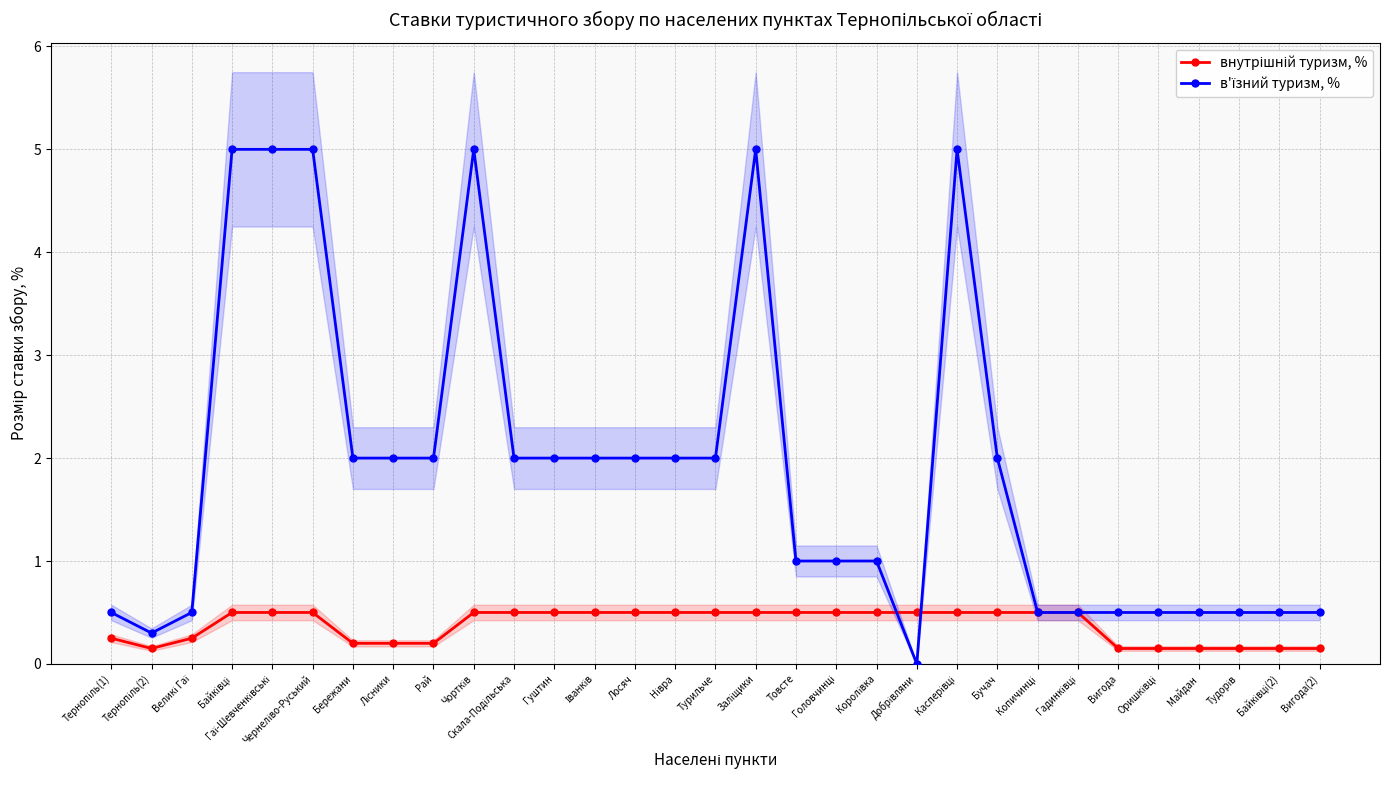

List the labels in order of в'їзний туризм, % value, smallest first.

Добрівляни, Тернопіль(2), Тернопіль(1), Великі Гаї, Копичинці, Гадинківці, Вигода, Оришківці, Майдан, Тудорів, Байківці(2), Вигода(2), Товсте, Головчинці, Королівка, Бережани, Лісники, Рай, Скала-Подільська, Гуштин, Іванків, Лосяч, Нівра, Турильче, Бучач, Байківці, Гаї-Шевченківські, Чернеліво-Руський, Чортків, Заліщики, Касперівці